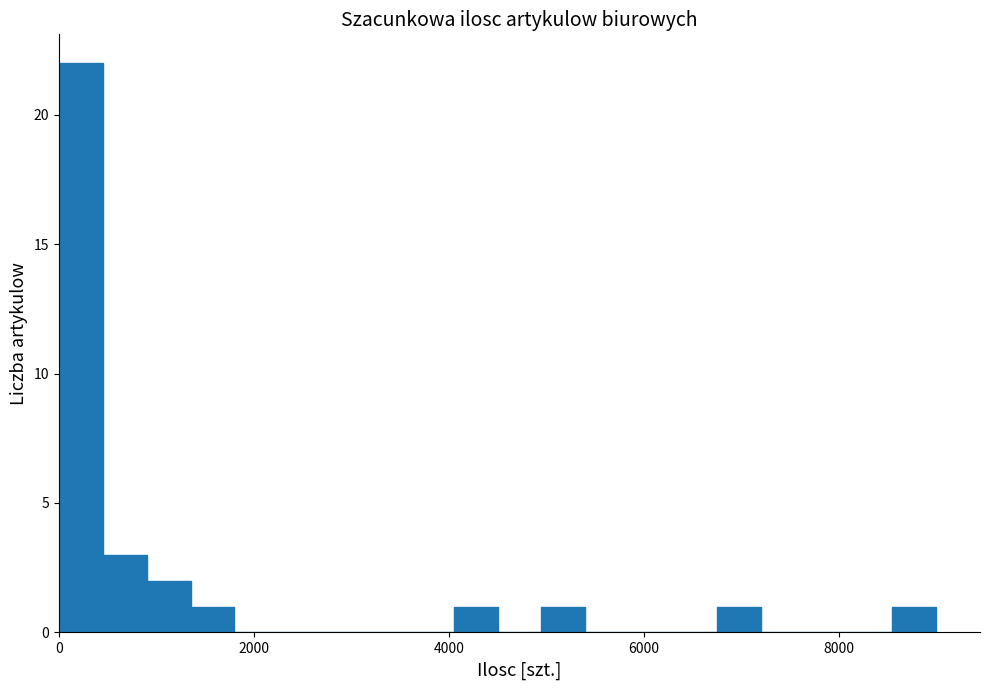

Around what value on the x-axis is the tallest bar? Give the approximate position of its centre, as read against the axis.

200